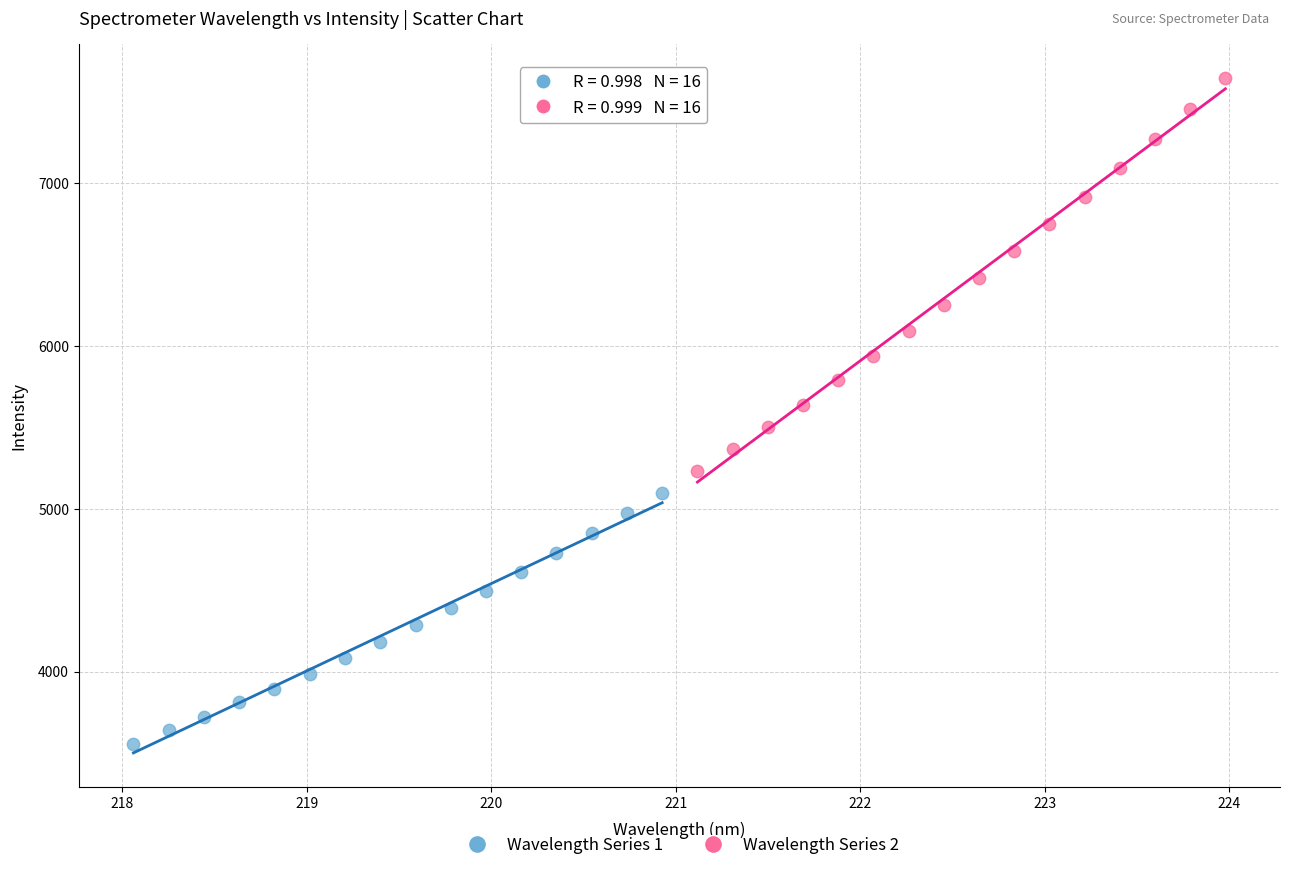

Which series contains the highest Y value?

Wavelength Series 2